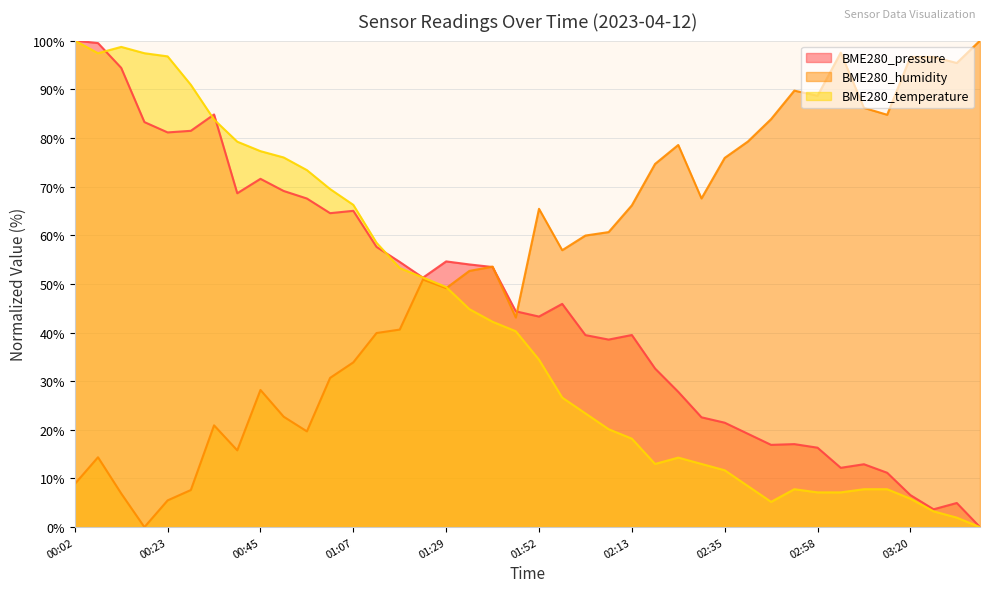

What is the spread (max minus min) of values at 02:40?

70.8